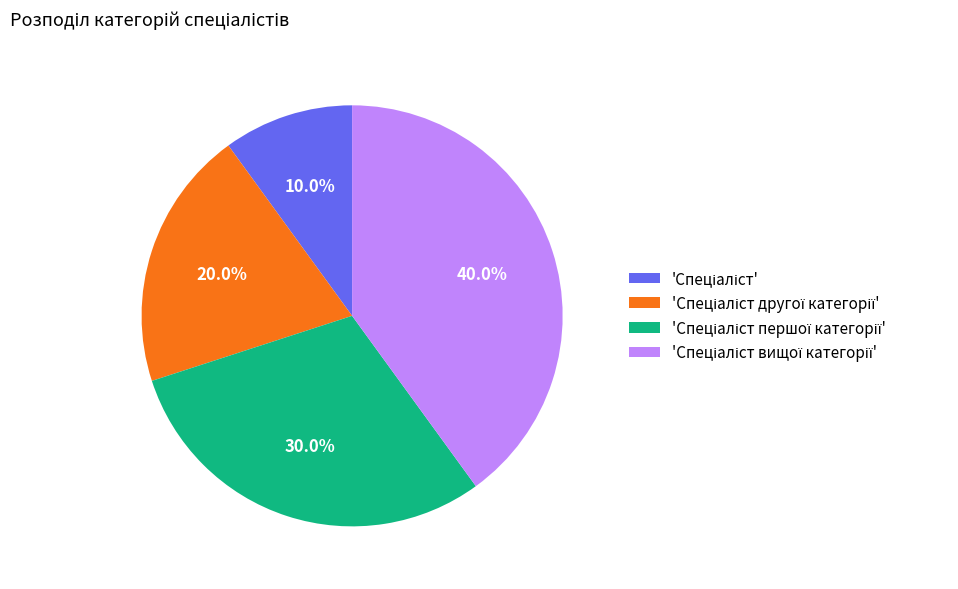

Does any single category account for the majority?

No